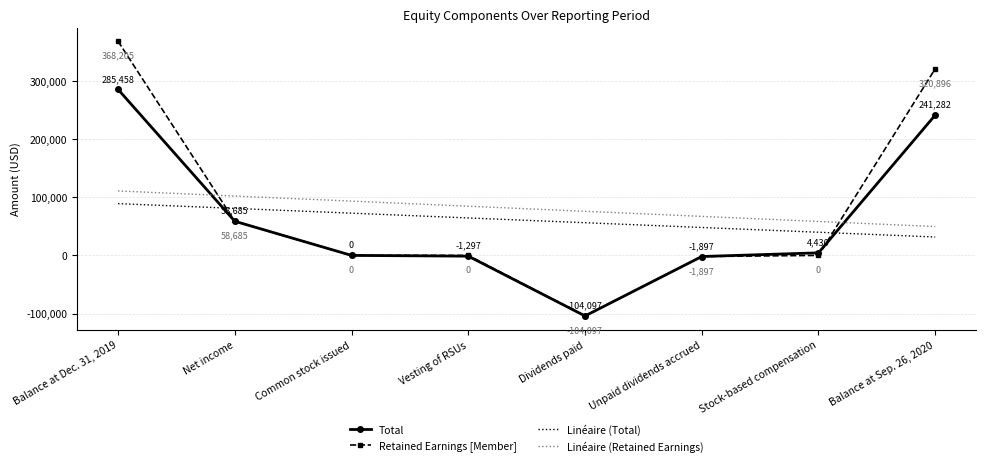

At how many categories does at least one series exceed 110843?

2